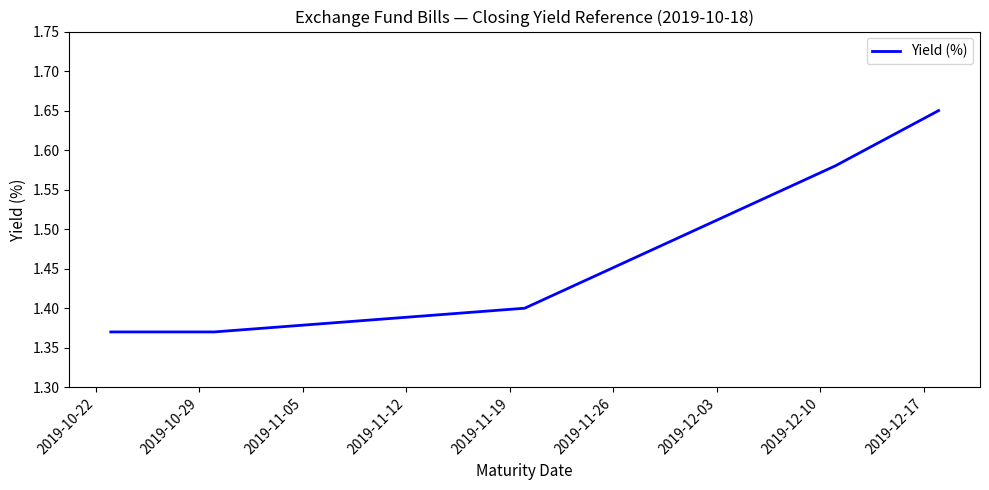

What is the average value?

1.5